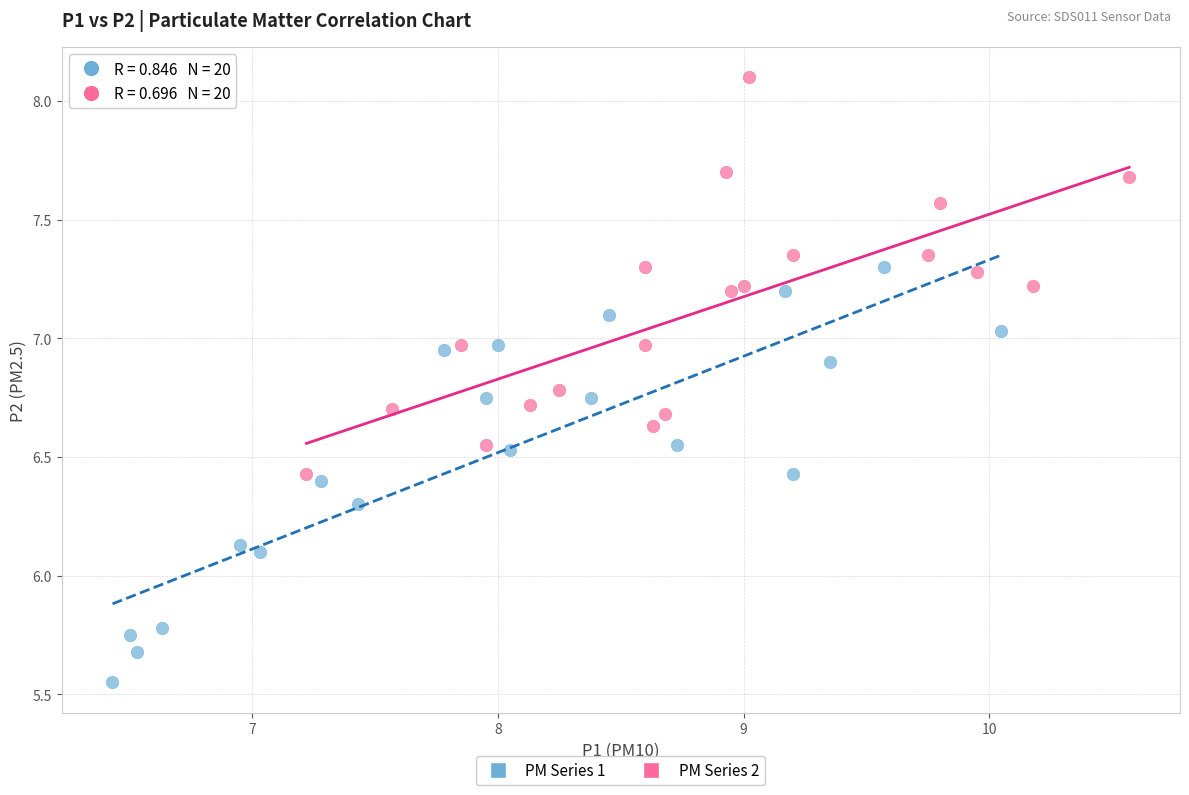

Which series contains the lowest Y value?

PM Series 1